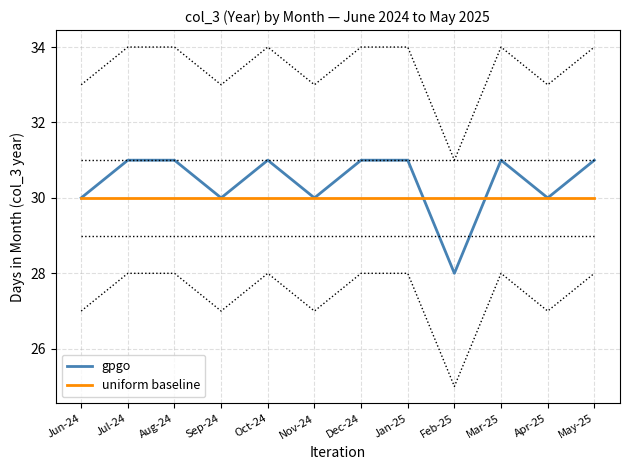

What is the average value of the uniform baseline series?

30